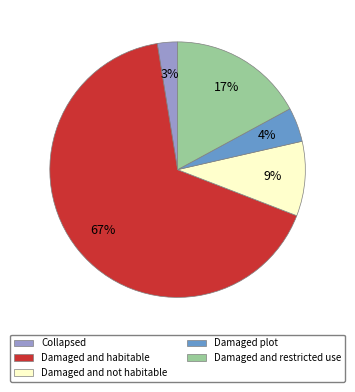

Rank the categories by value from lowest to highest.

Collapsed, Damaged plot, Damaged and not habitable, Damaged and restricted use, Damaged and habitable